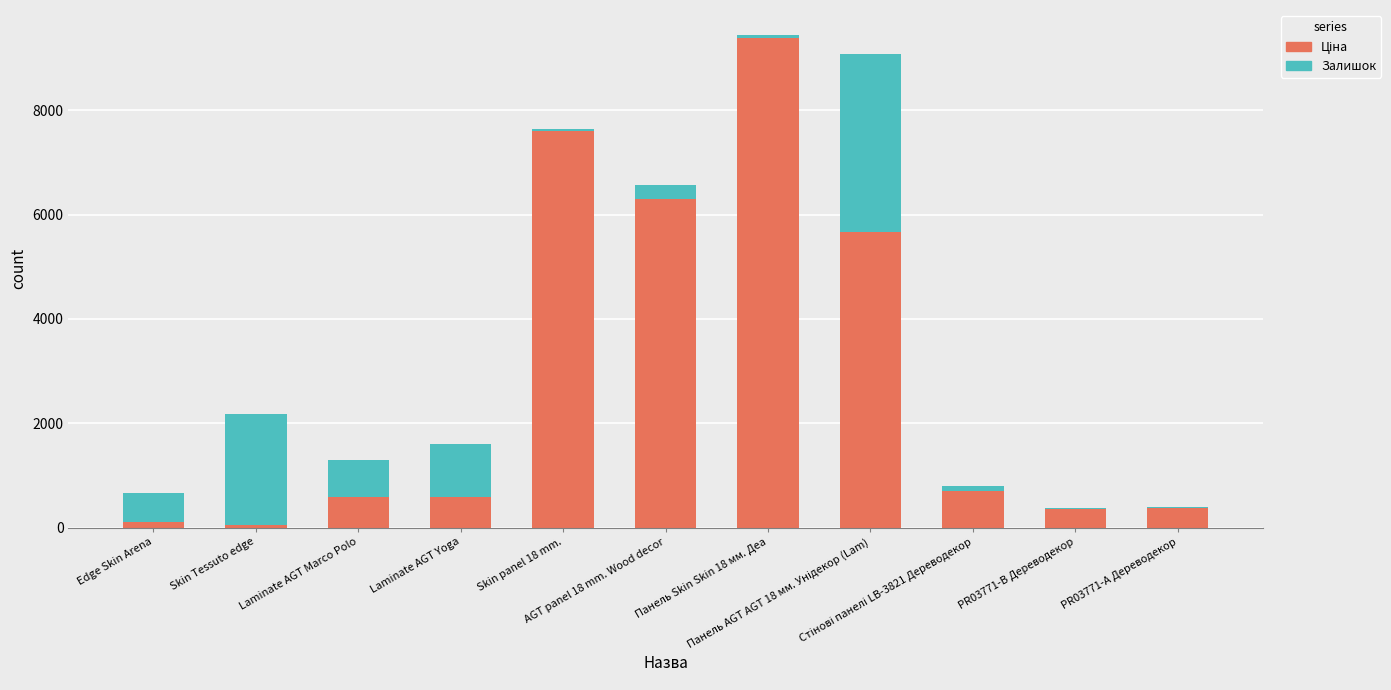

What is the sum of all Ціна values?

31737.6